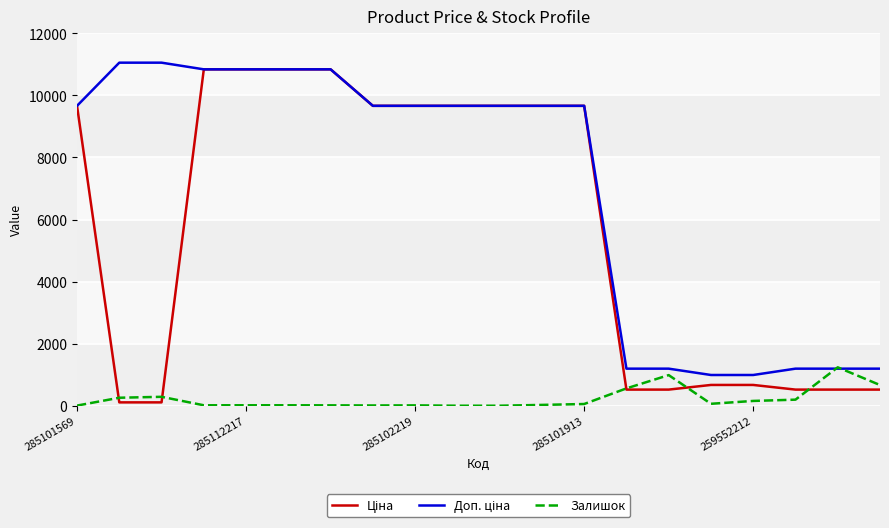

What is the greatest value displayed?

11055.0